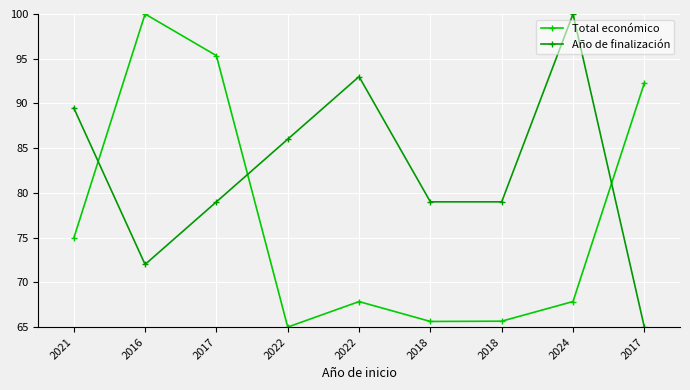

How many interior local valleys does the Año de finalización series have?

1